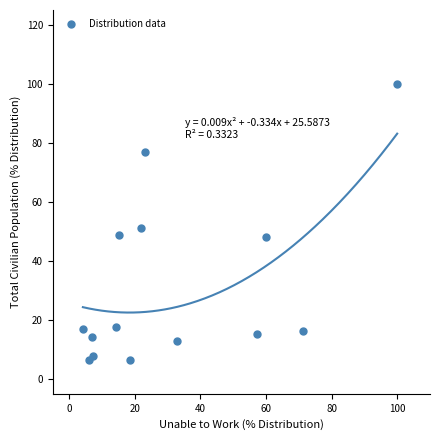

What Y value in the scatter plot is closest to 53?

51.3